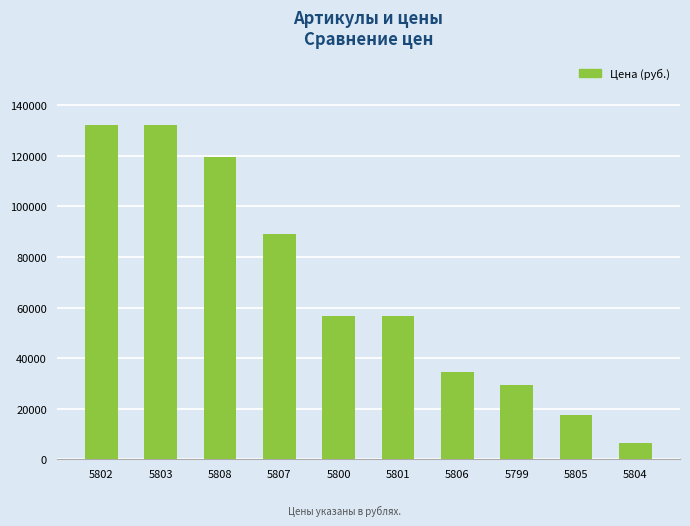

What is the ratio of the value at 5805 to the value at 5799?

0.6